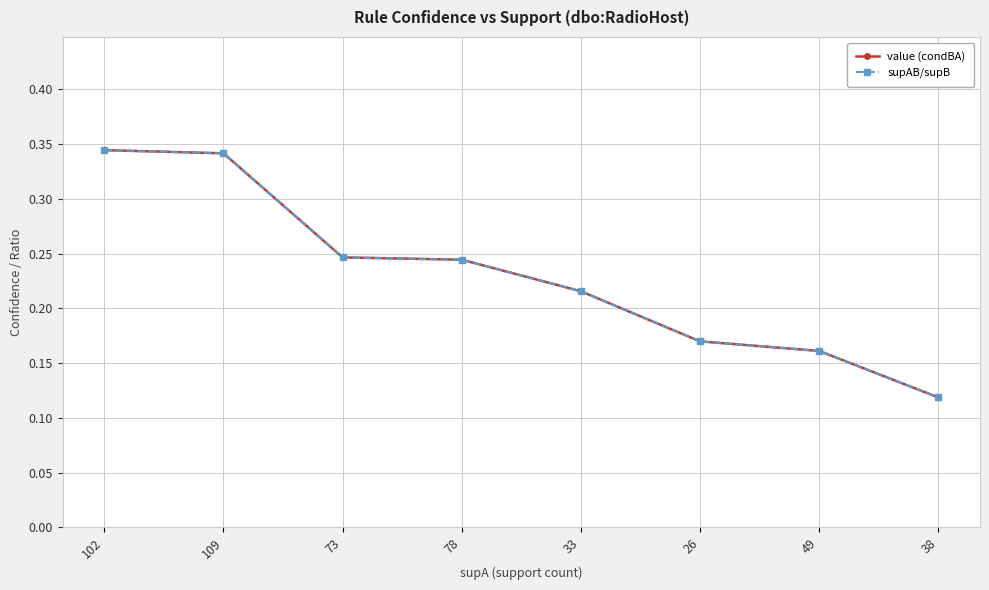

At which label does supAB/supB reach its minimum?

38